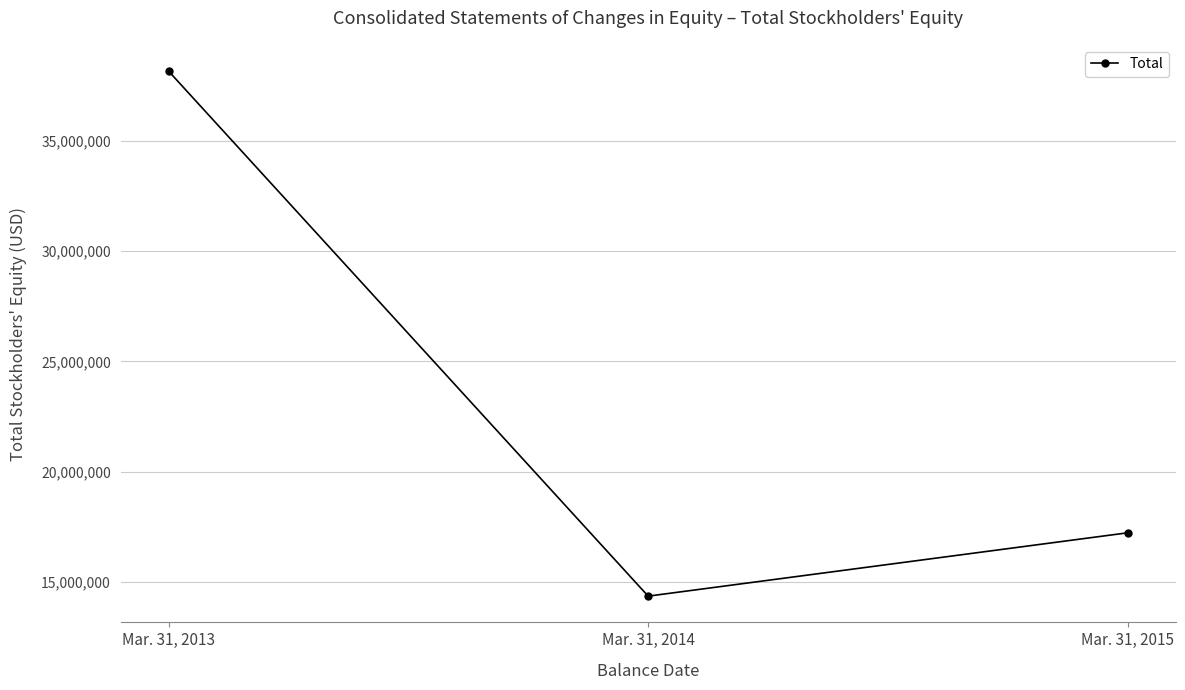

Does the chart have visible grid lines?

Yes